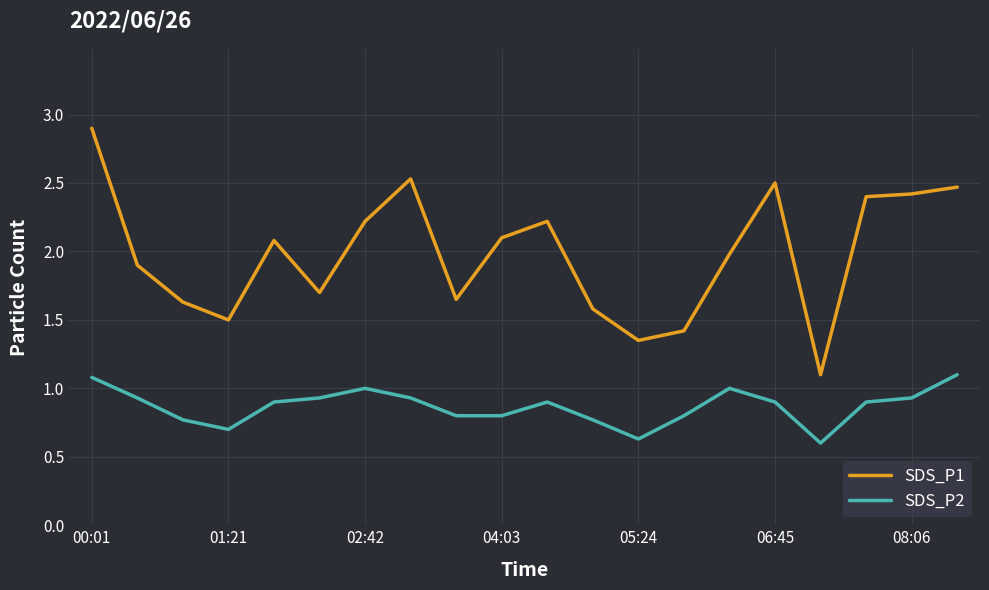

Which series has the largest total across all categories?

SDS_P1